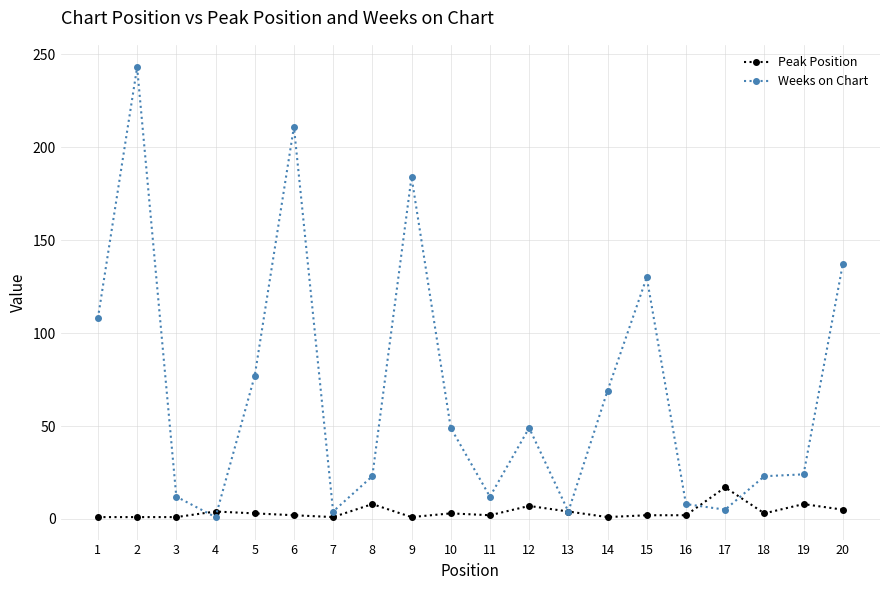

Is it true that Weeks on Chart equals 49 at 12?

True